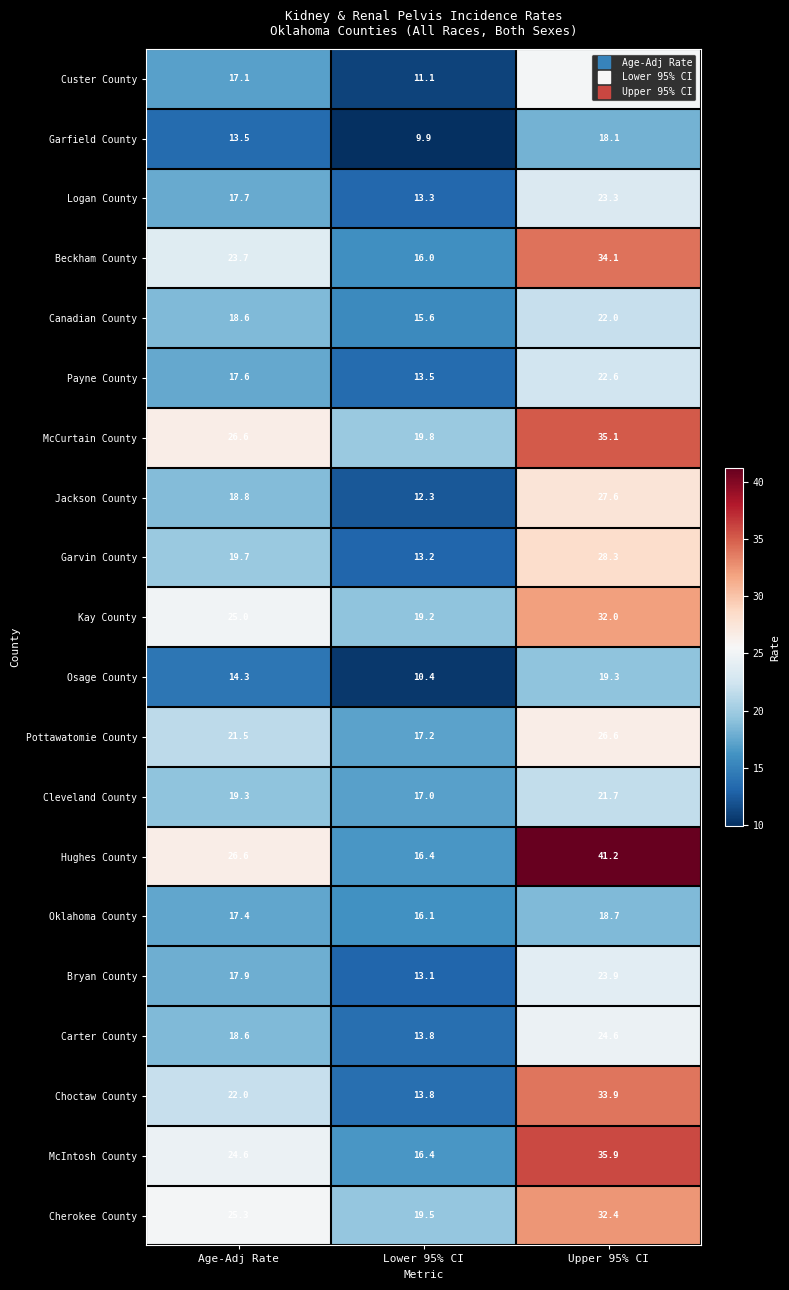

Which category has the highest value across all series?

Upper 95% CI